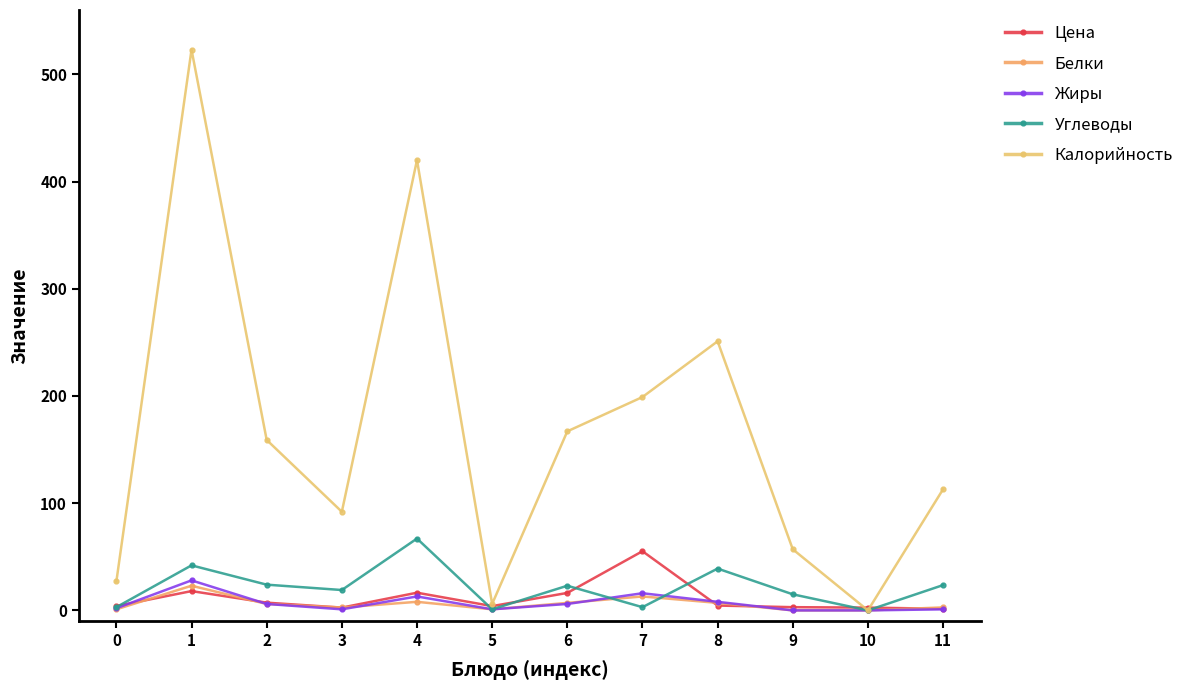

The Белки series shows 1.0 at 5. True or false?

True